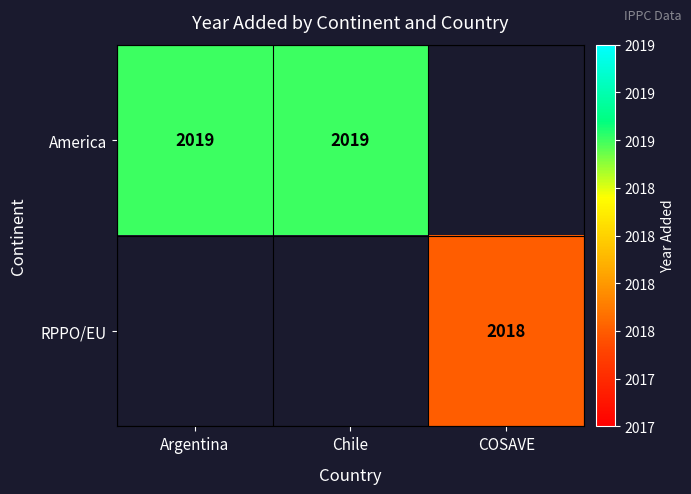

True or false: America has a value of 2794 at Argentina.

False